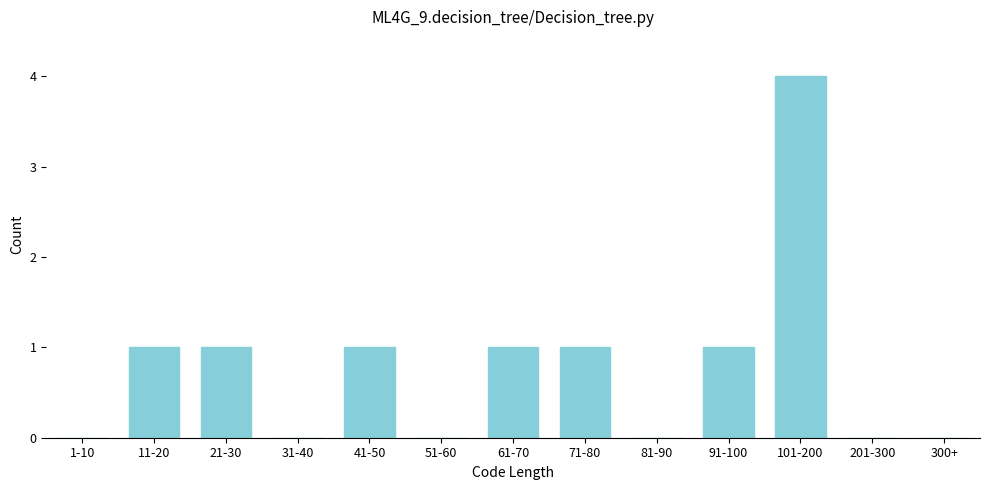

Reading left to right, extract all data points from this chart.

1-10=0	11-20=1	21-30=1	31-40=0	41-50=1	51-60=0	61-70=1	71-80=1	81-90=0	91-100=1	101-200=4	201-300=0	300+=0